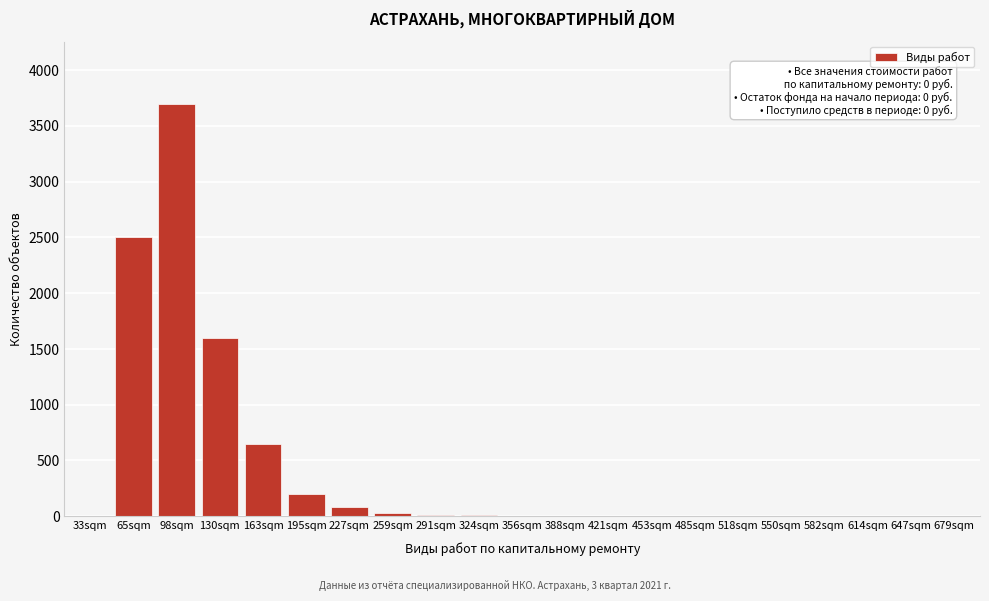

What is the sum of all values?

8791